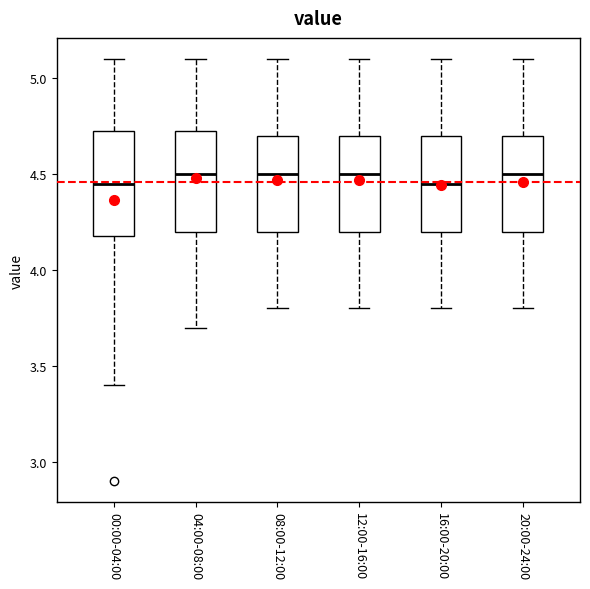

Reading left to right, transcribe this box plot: for each box, give where its median line is, the range the box spans, and where its two whiskers end, as read against the y-axis. The values are not printed on the chart, so give them approximately, as read against the axis.

00:00-04:00: median 4.45, box 4.20 to 4.75, whiskers 3.40 to 5.10
04:00-08:00: median 4.50, box 4.20 to 4.75, whiskers 3.70 to 5.10
08:00-12:00: median 4.50, box 4.20 to 4.70, whiskers 3.80 to 5.10
12:00-16:00: median 4.50, box 4.20 to 4.70, whiskers 3.80 to 5.10
16:00-20:00: median 4.45, box 4.20 to 4.70, whiskers 3.80 to 5.10
20:00-24:00: median 4.50, box 4.20 to 4.70, whiskers 3.80 to 5.10